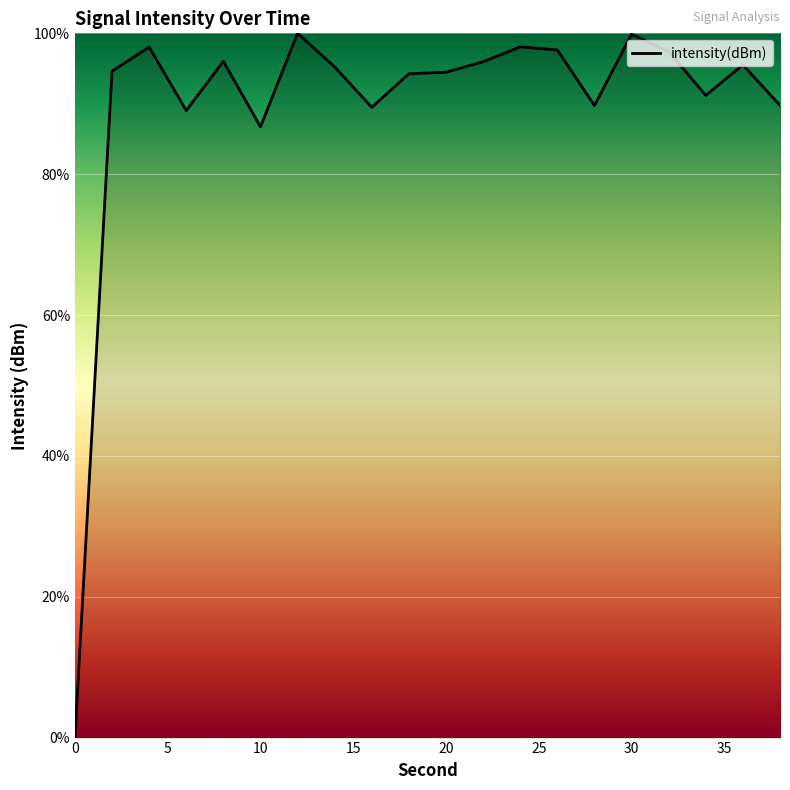

Is this an area chart (filled region under the line)?

Yes